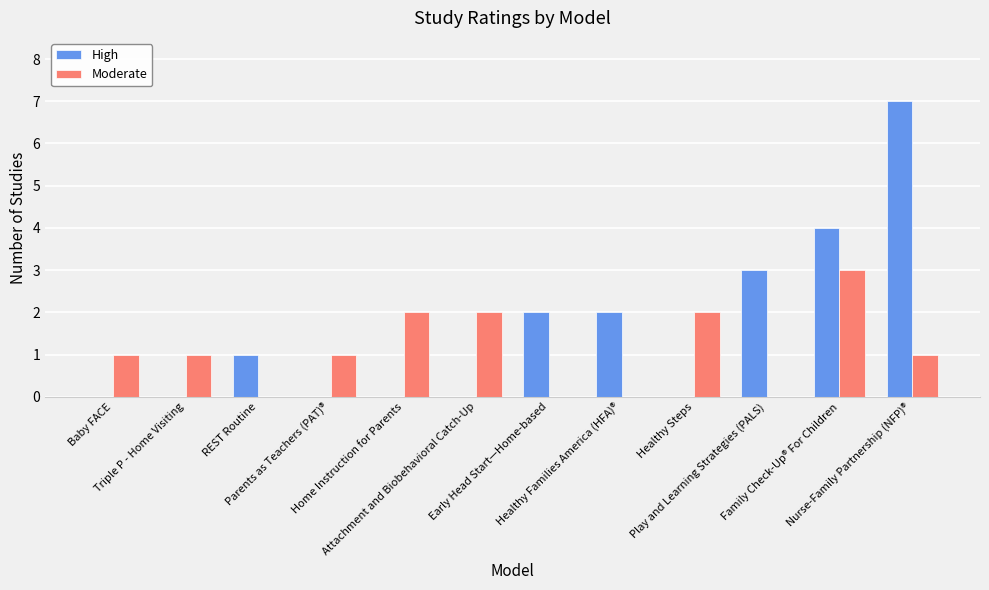

What is the maximum value for High?

7